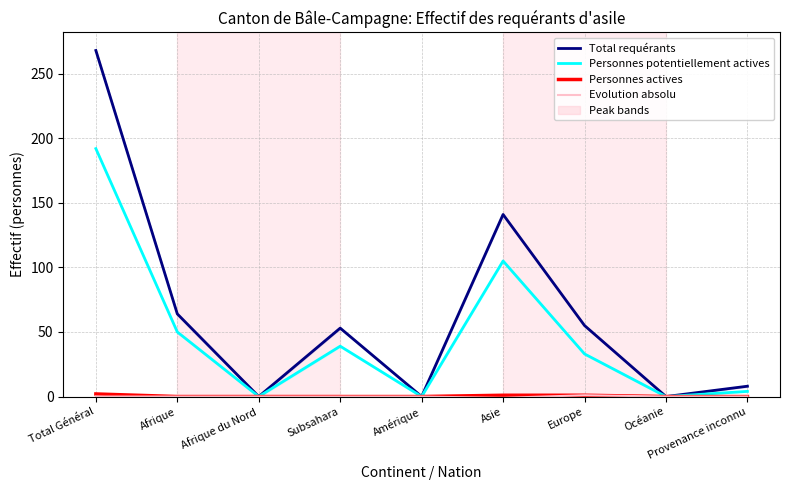

How many data points in Personnes actives are above 0?

3